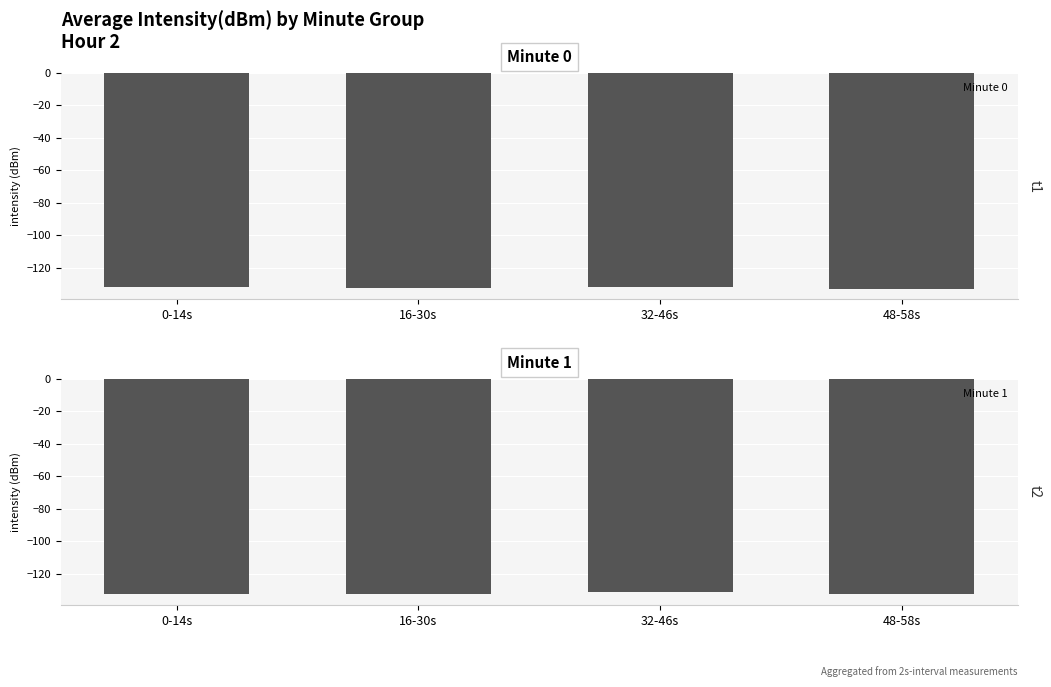

Are the bars grouped side by side (vs. stacked)?

Yes